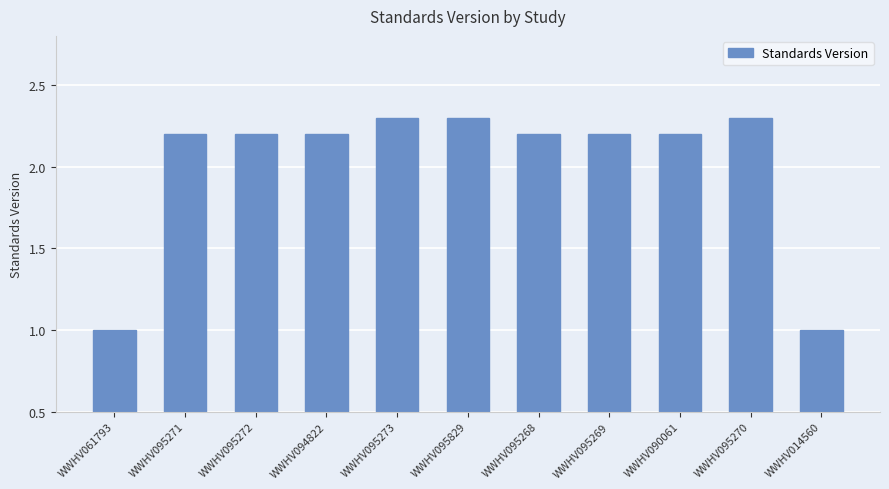

What is the smallest value displayed?

1.0